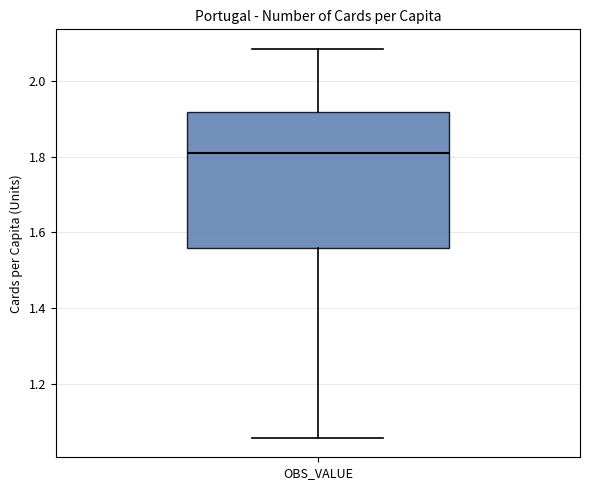

Transcribe this box plot: give where the median line is, the range the box spans, and where the two whiskers end, as read against the y-axis. The values are not printed on the chart, so give them approximately, as read against the axis.

median 1.80, box 1.56 to 1.92, whiskers 1.06 to 2.08